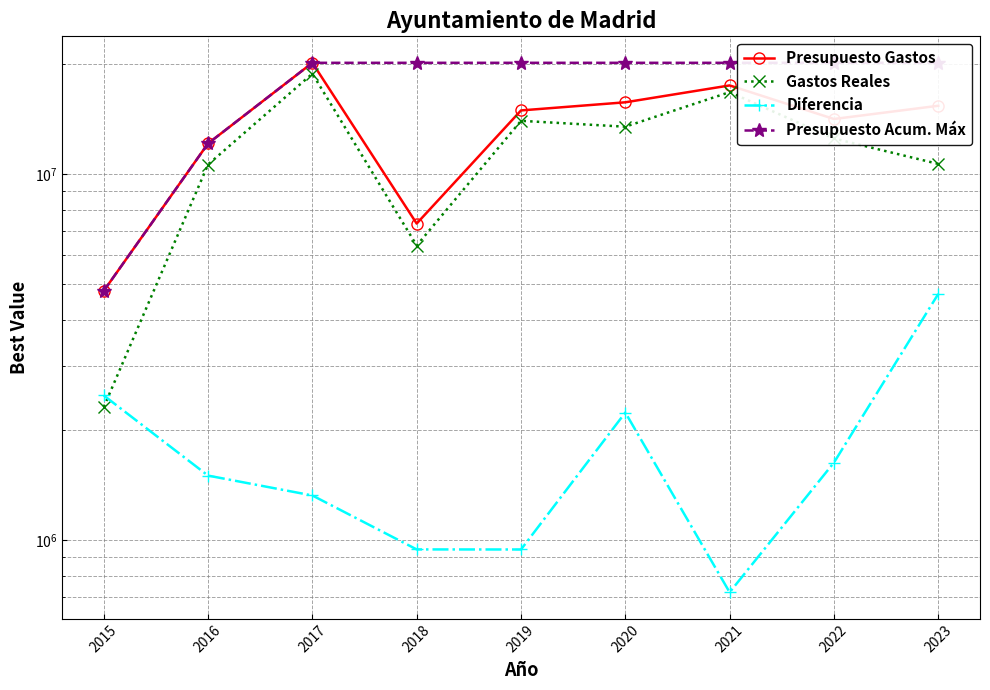

What is the value of the Presupuesto Acum. Máx point at the 9th from the left?

20128926.6